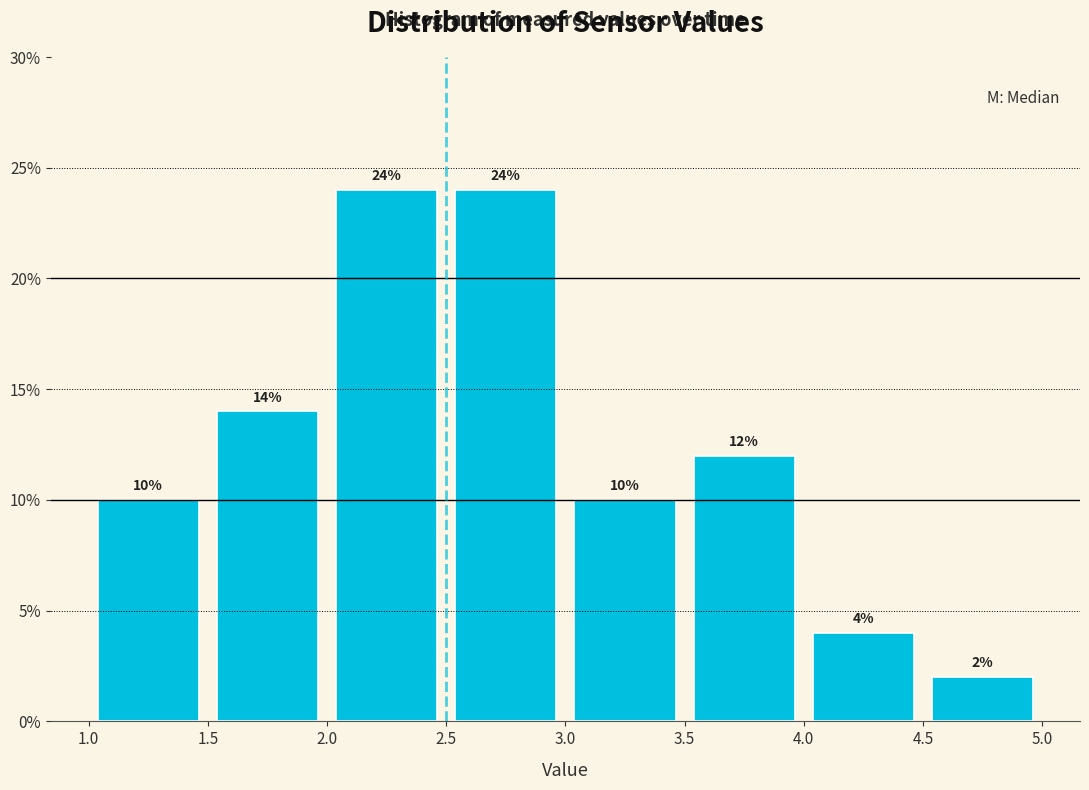

Reading left to right, transcribe this chart: for each bar, give the range it covers on the x-axis and its height.

1.0 to 1.5: 10
1.5 to 2.0: 14
2.0 to 2.5: 24
2.5 to 3.0: 24
3.0 to 3.5: 10
3.5 to 4.0: 12
4.0 to 4.5: 4
4.5 to 5.0: 2